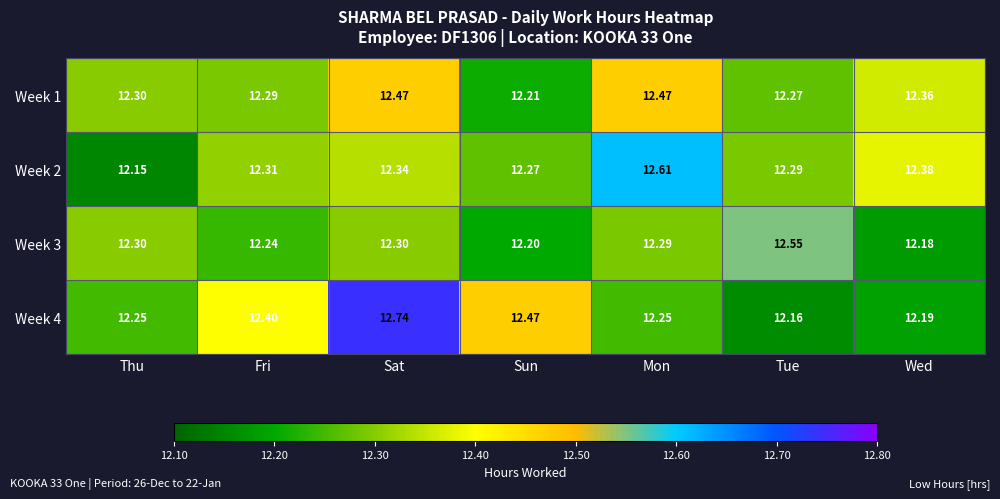

At which category does the chart reach its peak across all series?

Sat